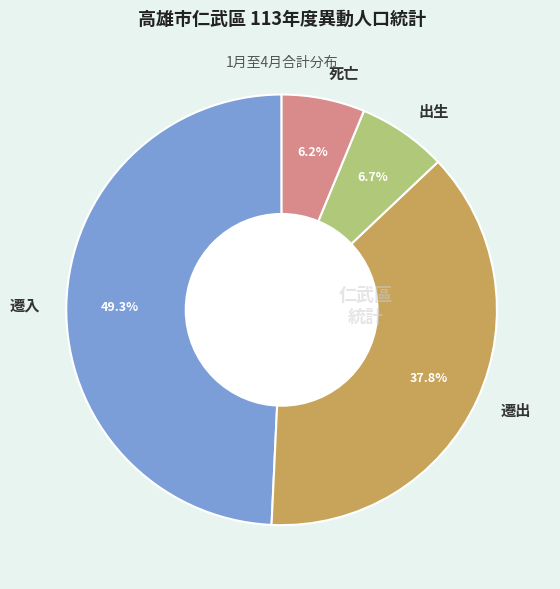

Which slice is the largest?

遷入